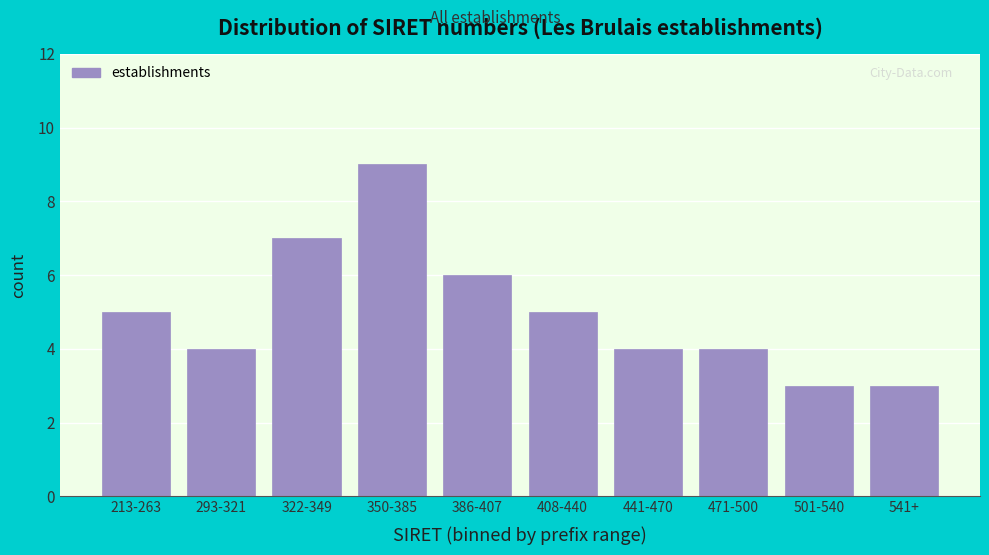

Reading left to right, extract all data points from this chart.

5	4	7	9	6	5	4	4	3	3